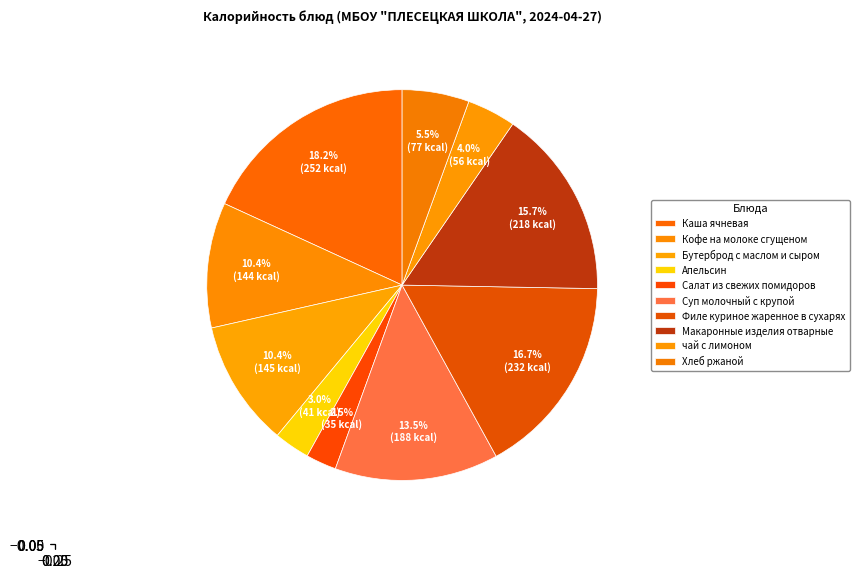

Which has a higher value, Филе куриное жаренное в сухарях or Салат из свежих помидоров?

Филе куриное жаренное в сухарях